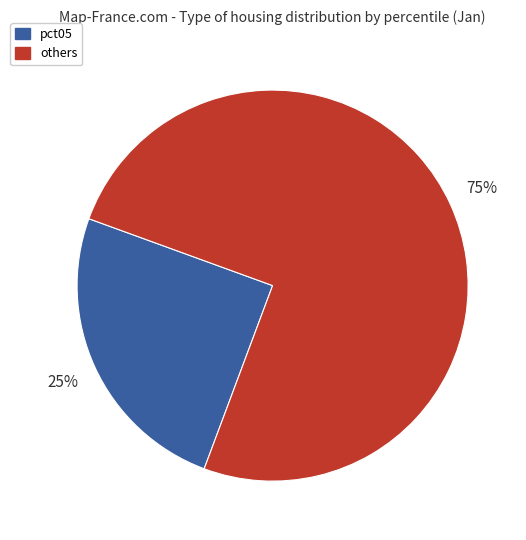

Which category has the smallest portion of the pie?

pct05